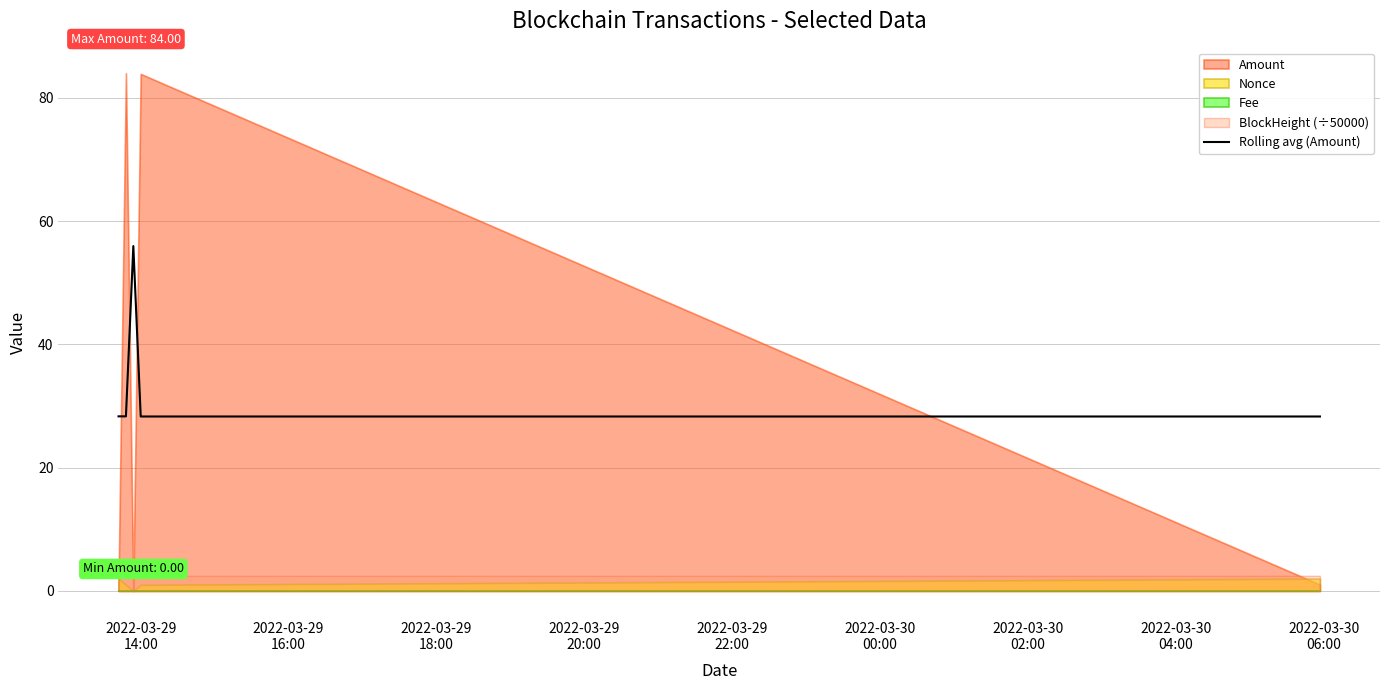

What is the value of the 5th point from the left?

28.3